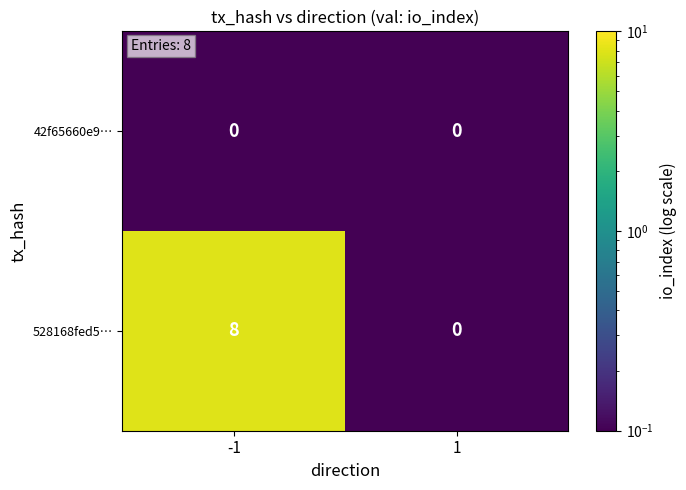

How many series are shown in this chart?

2